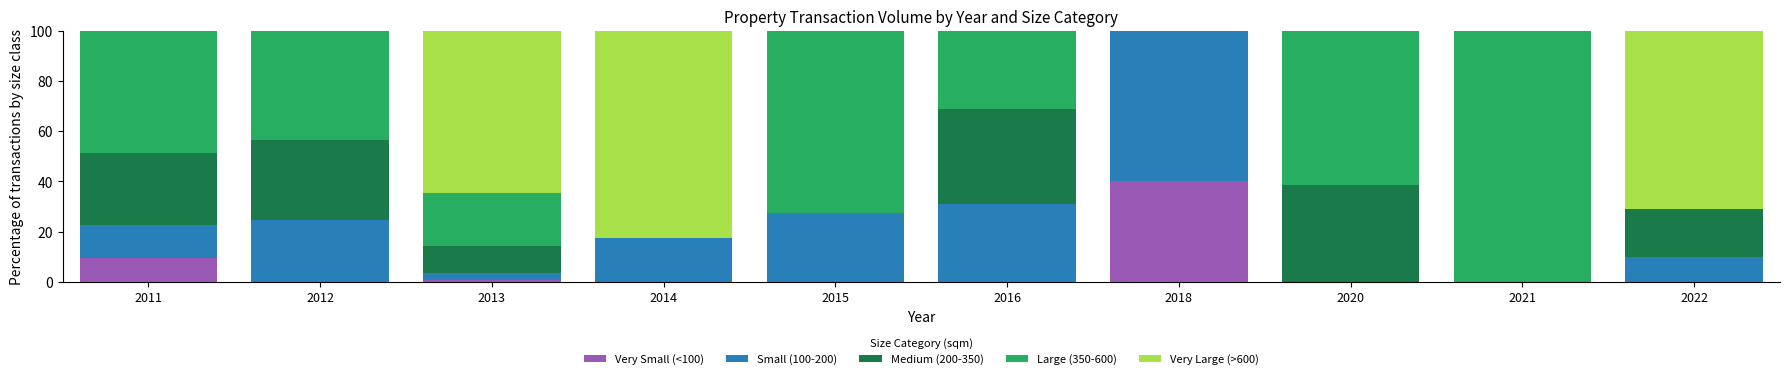

What is the total value across all series at 2014?

100.0